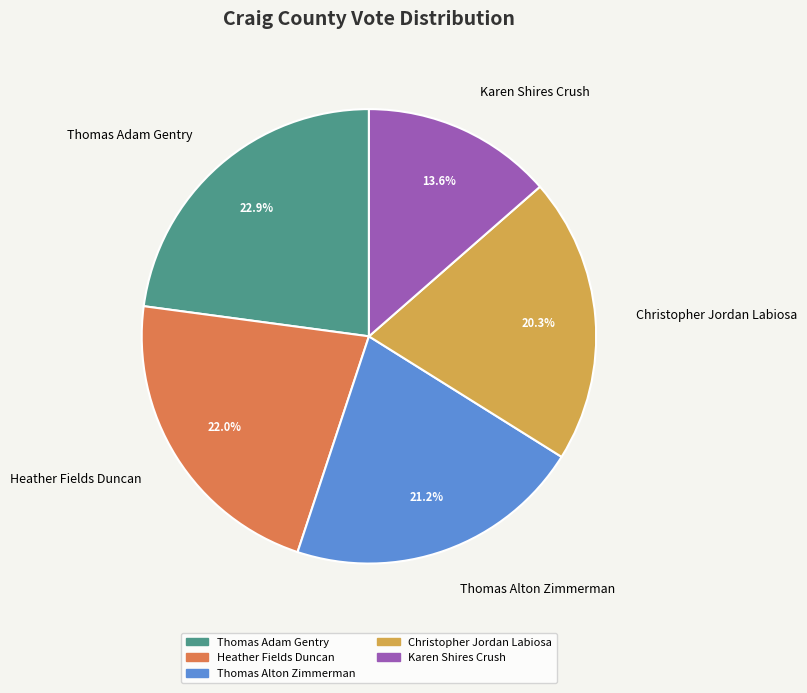

How many segments does this pie chart have?

5